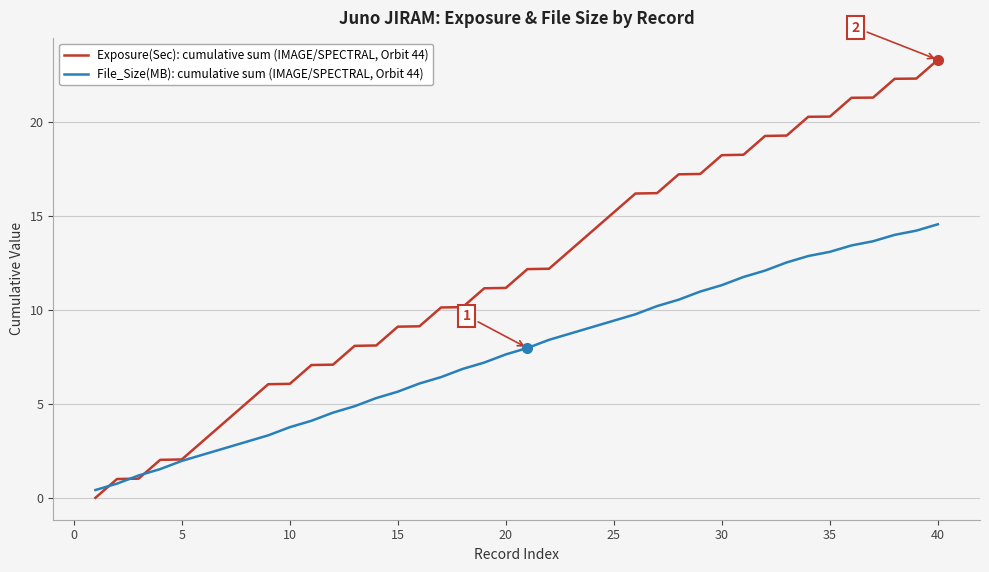

Rank the series by their maximum value, from lowest to highest.

File_Size(MB): cumulative sum (IMAGE/SPECTRAL, Orbit 44), Exposure(Sec): cumulative sum (IMAGE/SPECTRAL, Orbit 44)